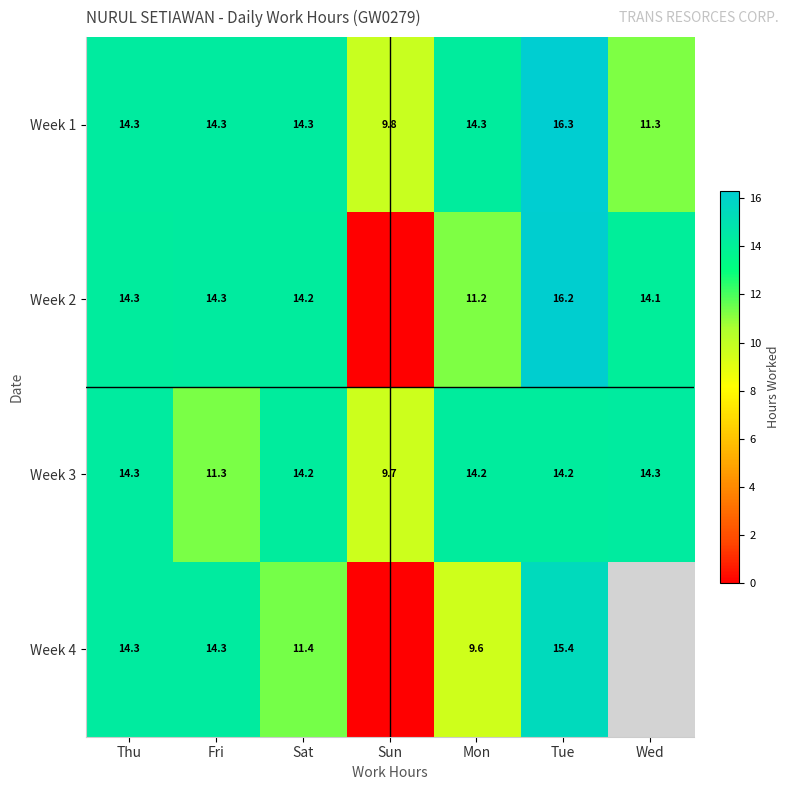

At which label does Week 1 reach its peak?

Tue